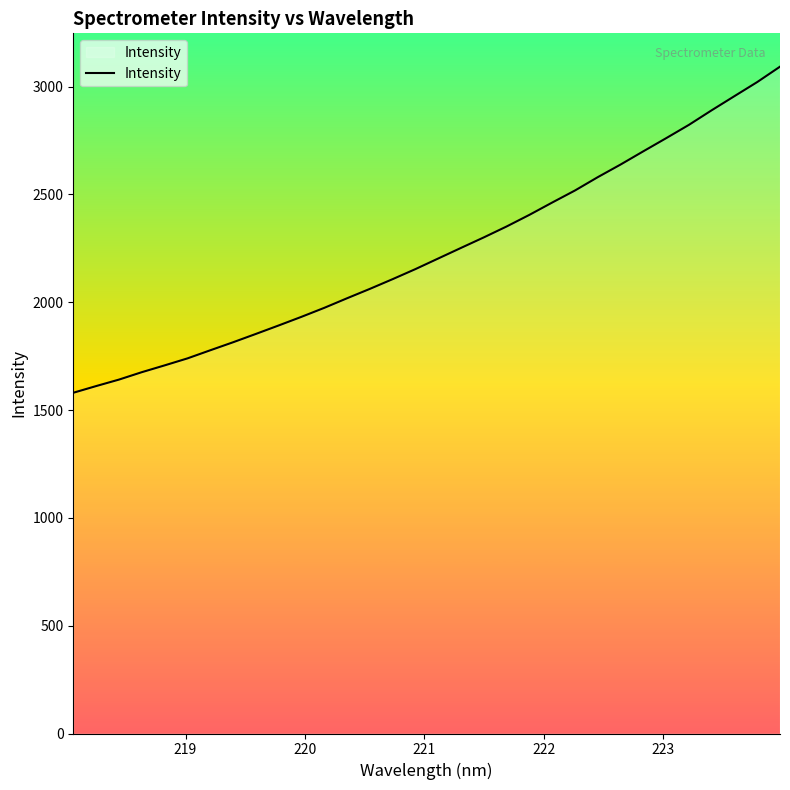

What is the smallest value displayed?

1580.0